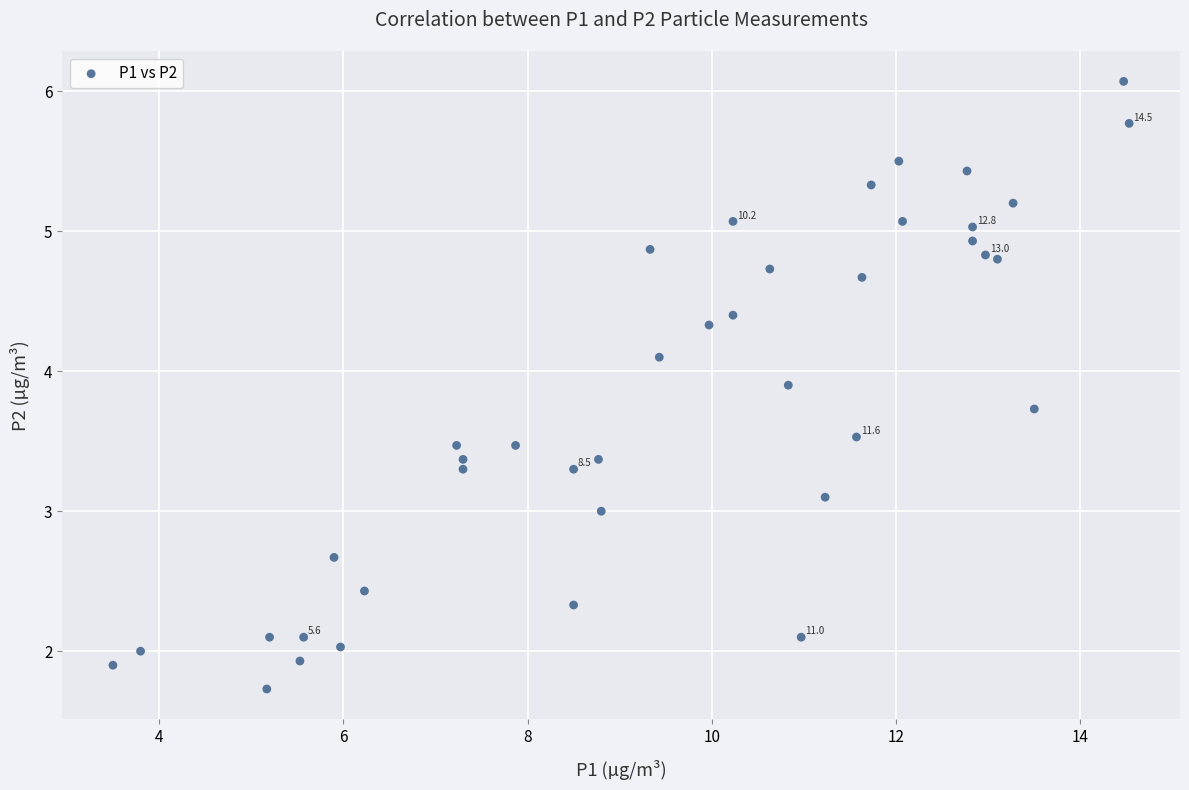

What is the range of X values (max minus min)?

11.0